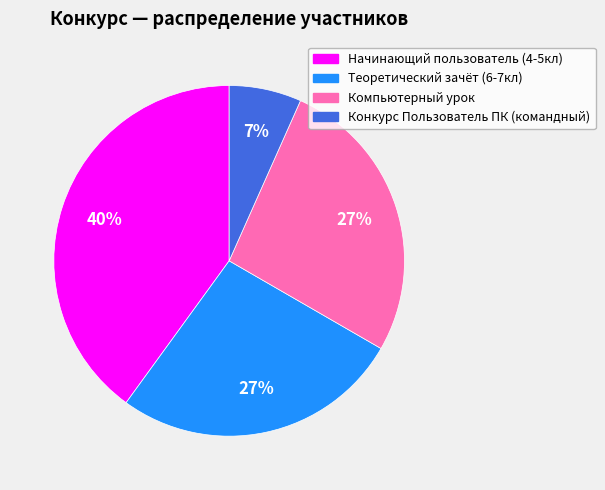

Which category has the biggest portion of the pie?

Начинающий пользователь (4-5кл)